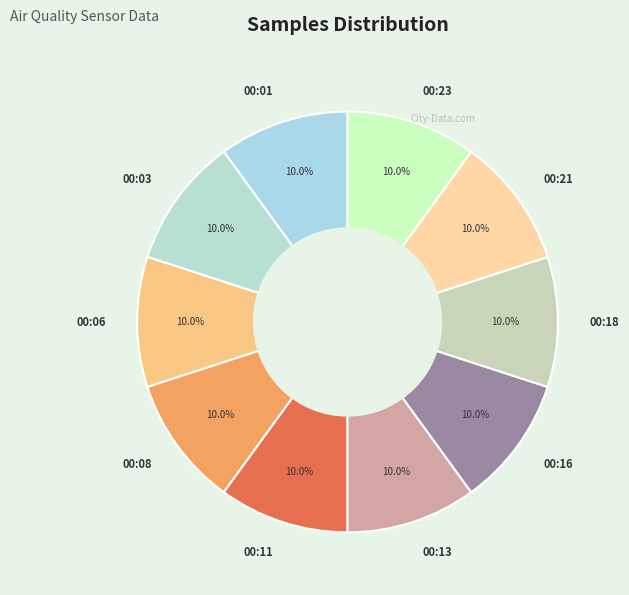

Is 00:08 the majority of the pie?

No